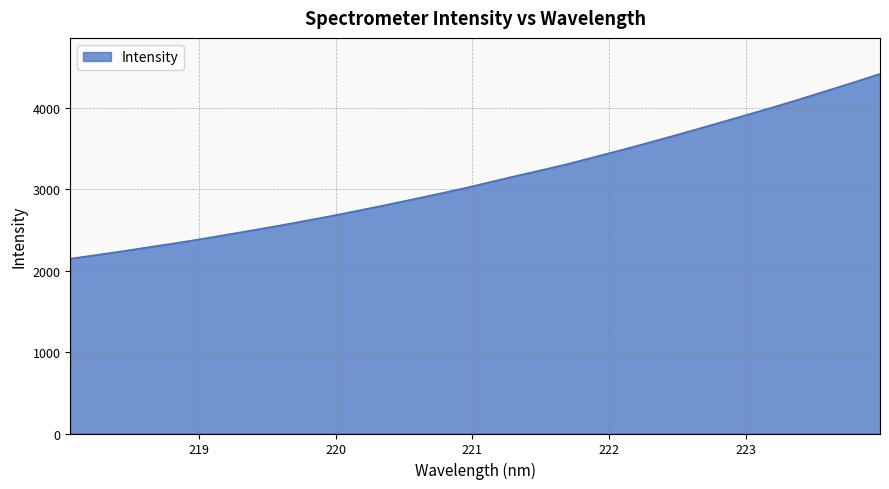

What is the minimum value shown in the chart?

2145.9